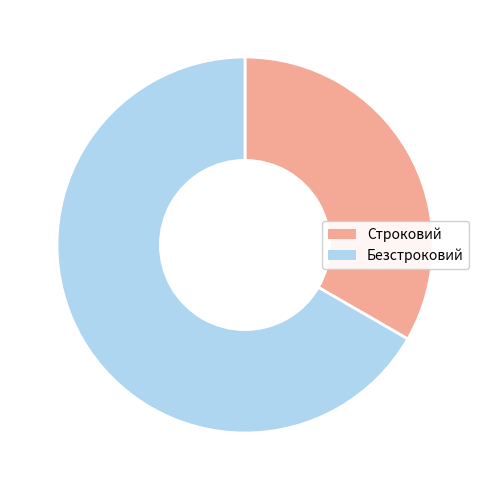

What is the largest slice in the pie chart?

Безстроковий